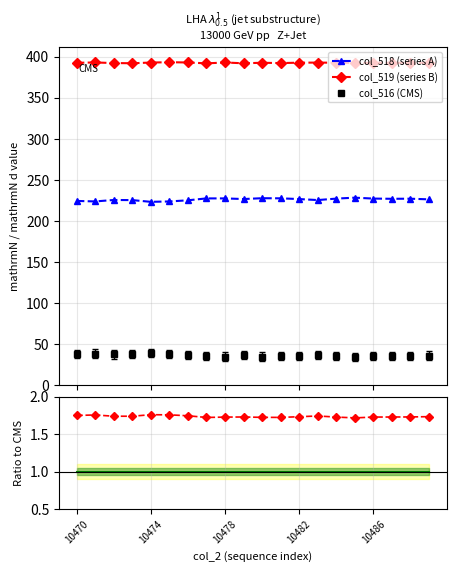

What is the minimum value for col_516 (CMS)?

34.9